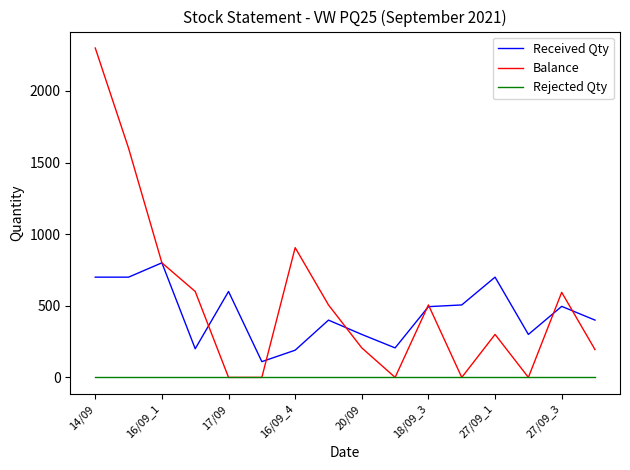

What is the minimum value for Received Qty?

110